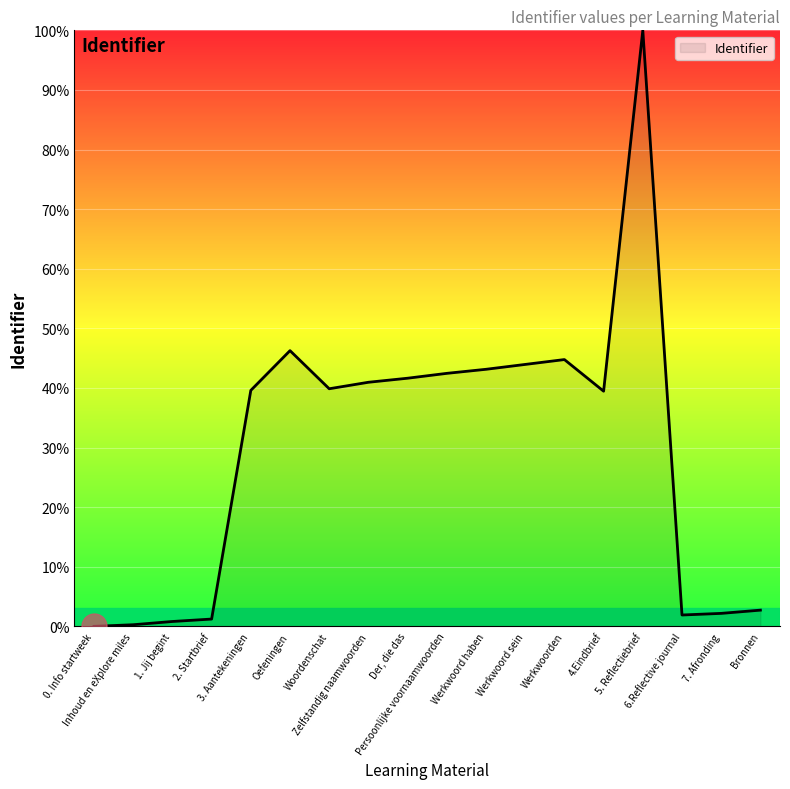

What is the maximum value shown in the chart?

100.0